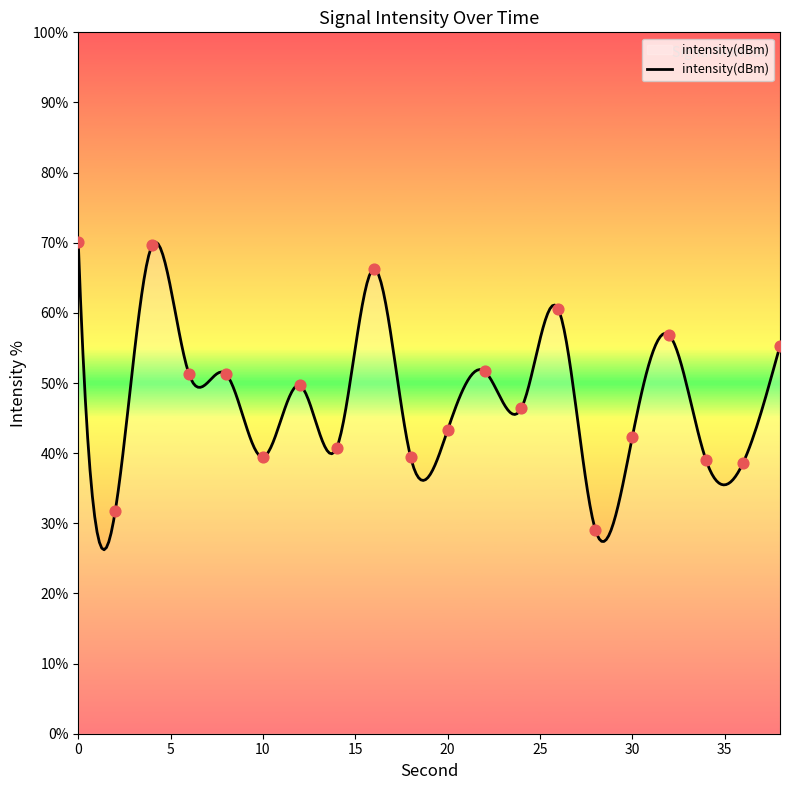

Which has a higher value, 4 or 30?

4